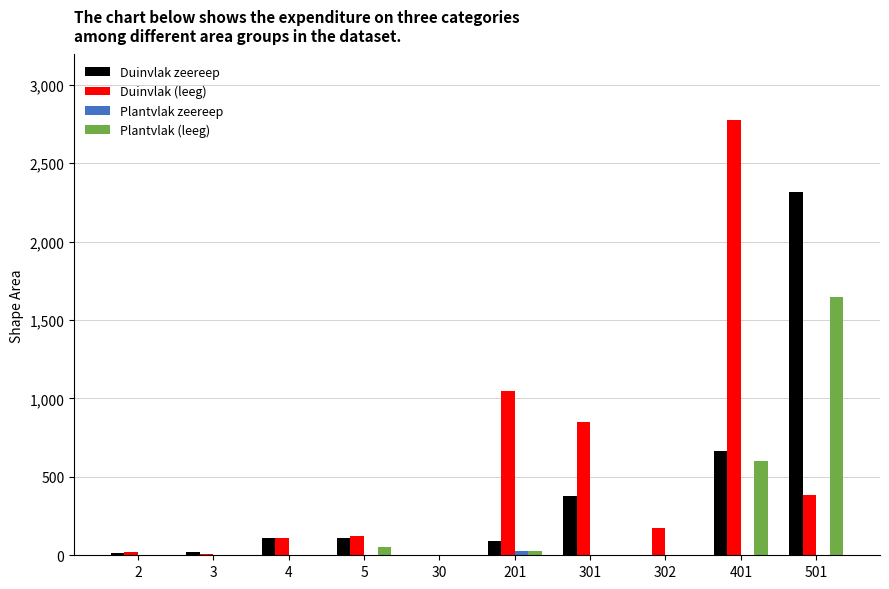

What is the sum of all Duinvlak (leeg) values?

5487.3